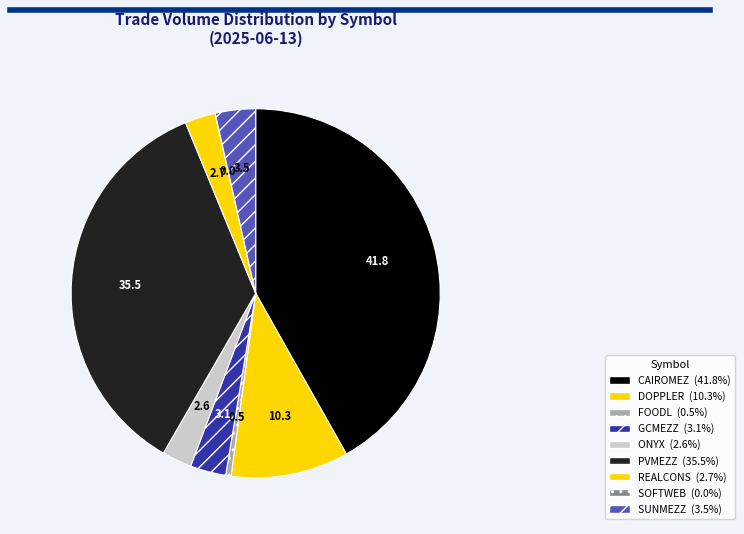

To the nearest percent, what is the combined percentage of SOFTWEB and REALCONS?

3%